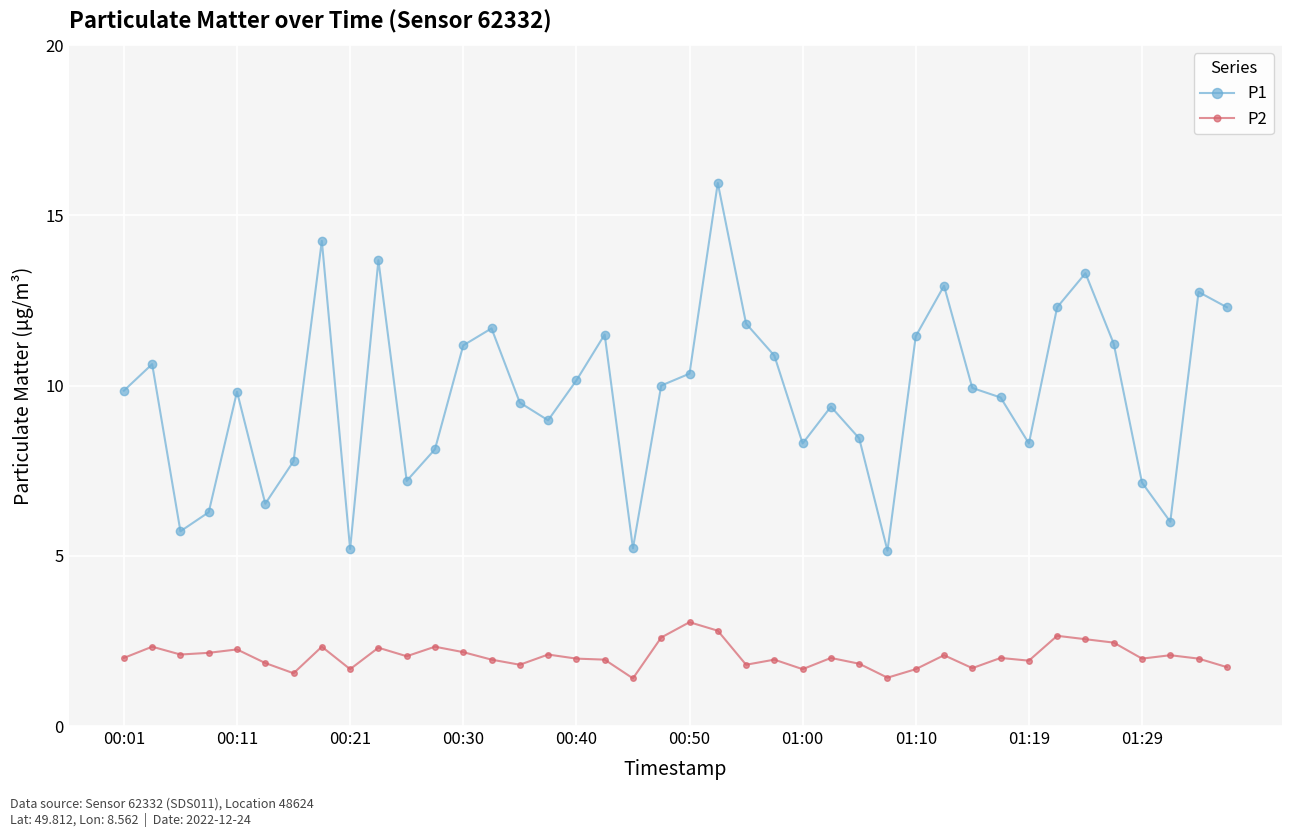

True or false: P2 and P1 cross at least once.

False